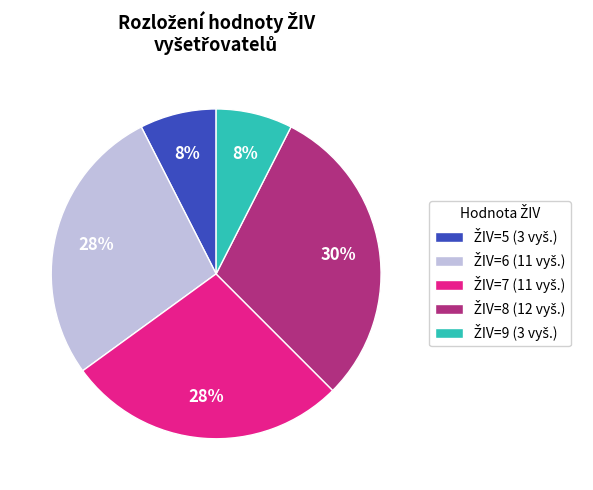

To the nearest percent, what is the average slice percentage?

20%